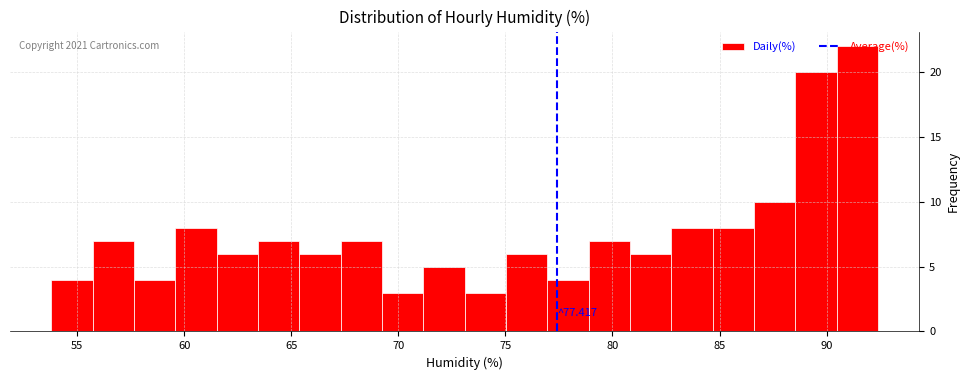

Read against the x-axis, roughly where is the centre of the tallest bar?

91.5